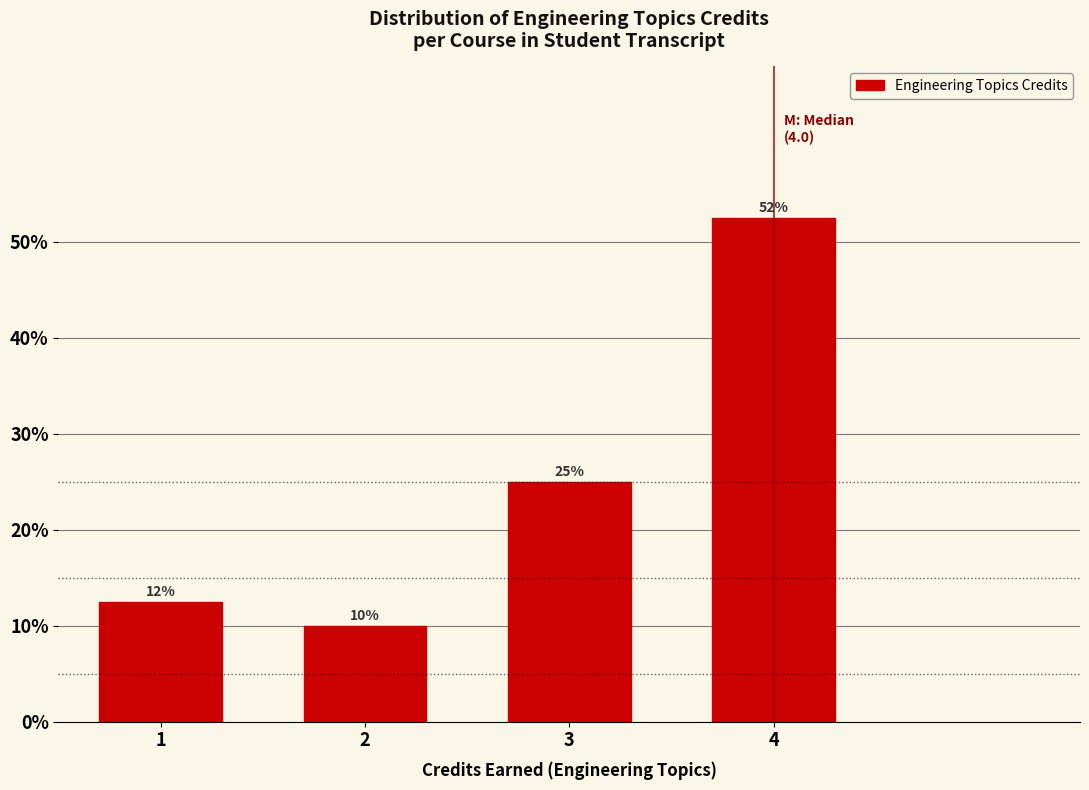

List the labels in order of value, smallest first.

2, 1, 3, 4